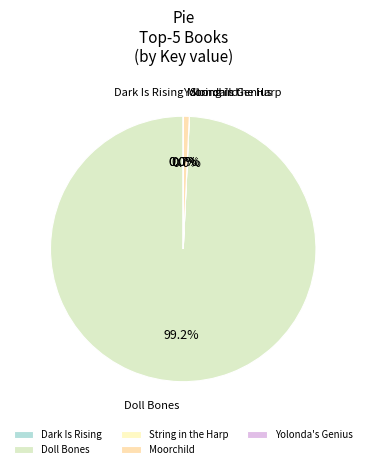

To the nearest percent, what is the average slice percentage?

20%